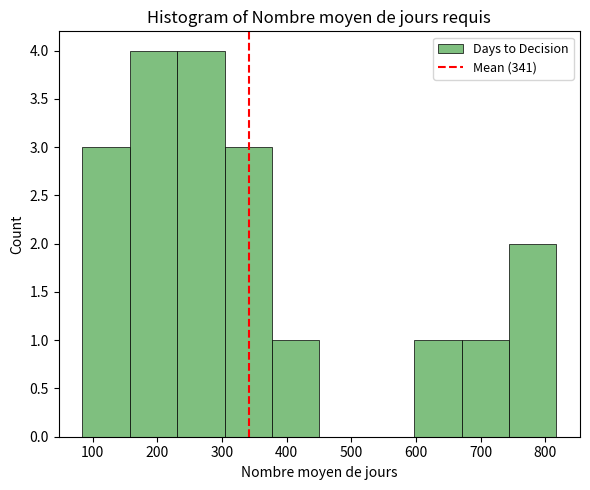

How tall is the bar that spans 670 to 740 on the x-axis? Neither the bar edges nor the heights are printed on the chart, so give them approximately, as read against the axes.

1